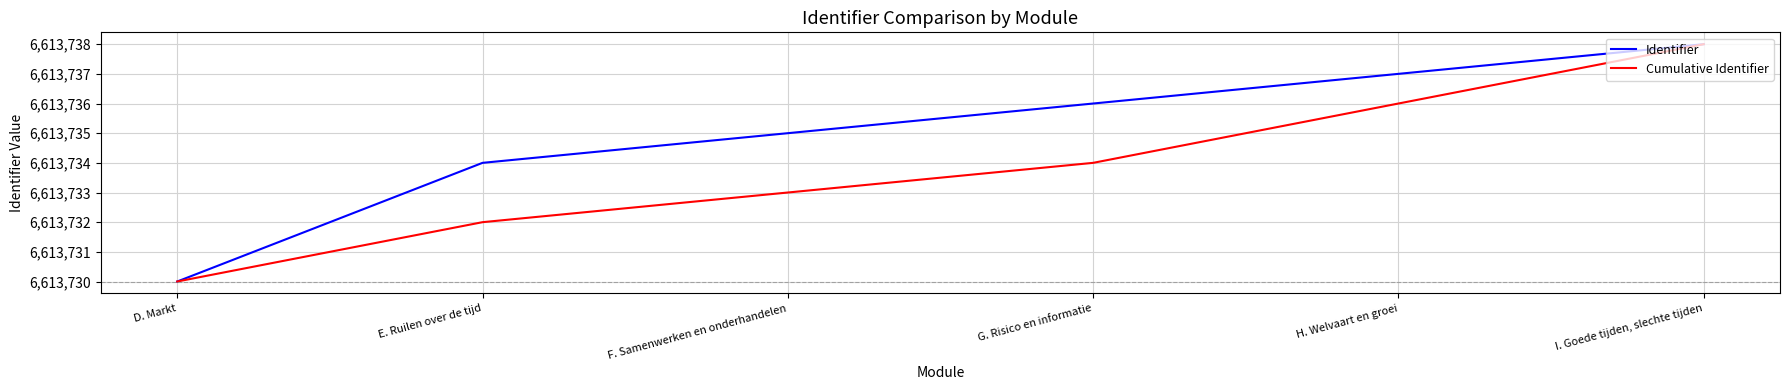

List the series in order of their overall mean, lowest first.

Cumulative Identifier, Identifier